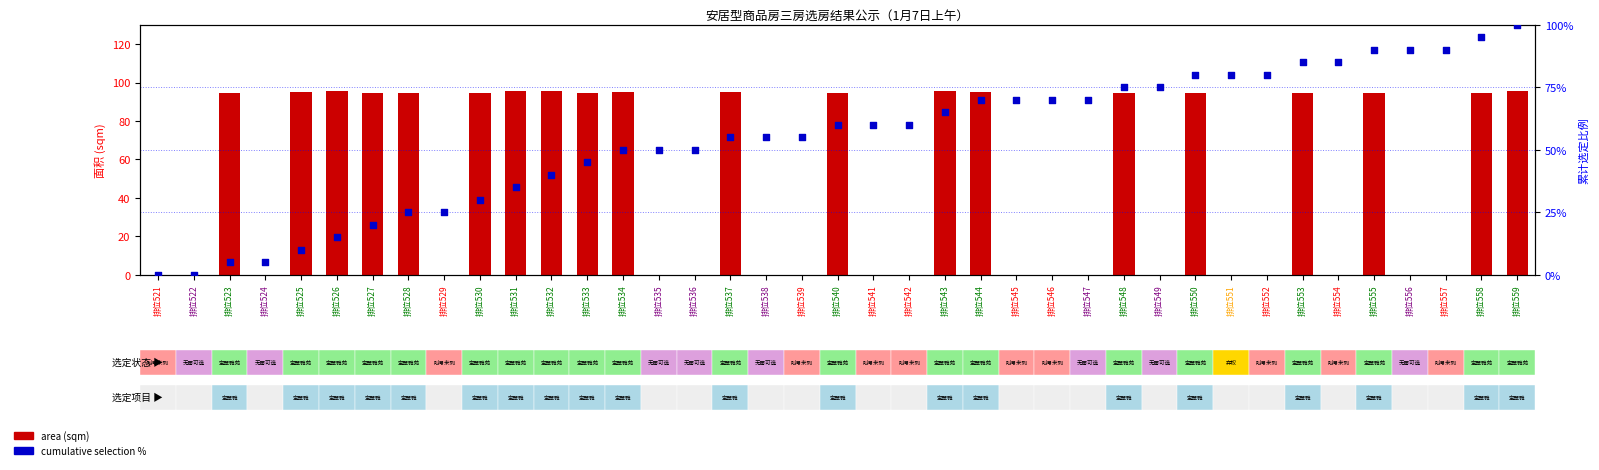

Is the value of cumulative selection % at 排位535 greater than the value of area (sqm) at 排位532?

No